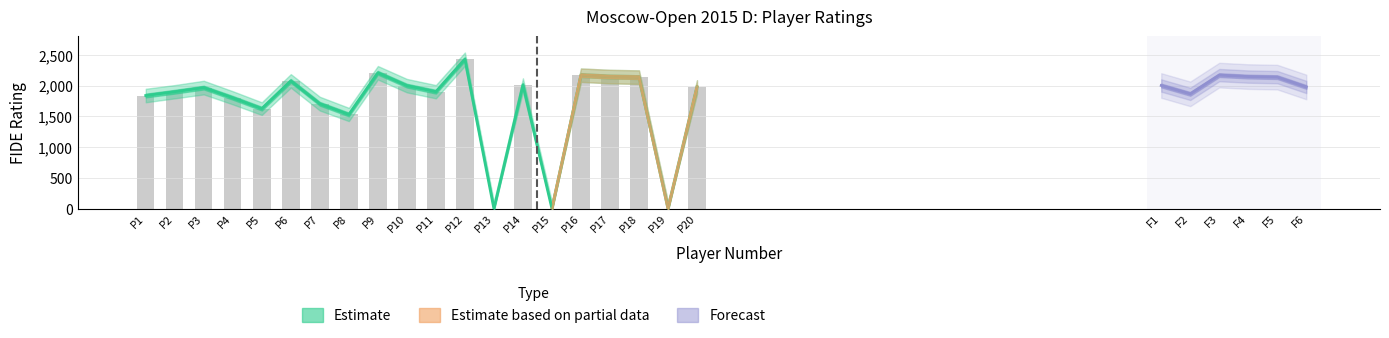

Is it true that Rating_upper equals 2967 at P4?

False